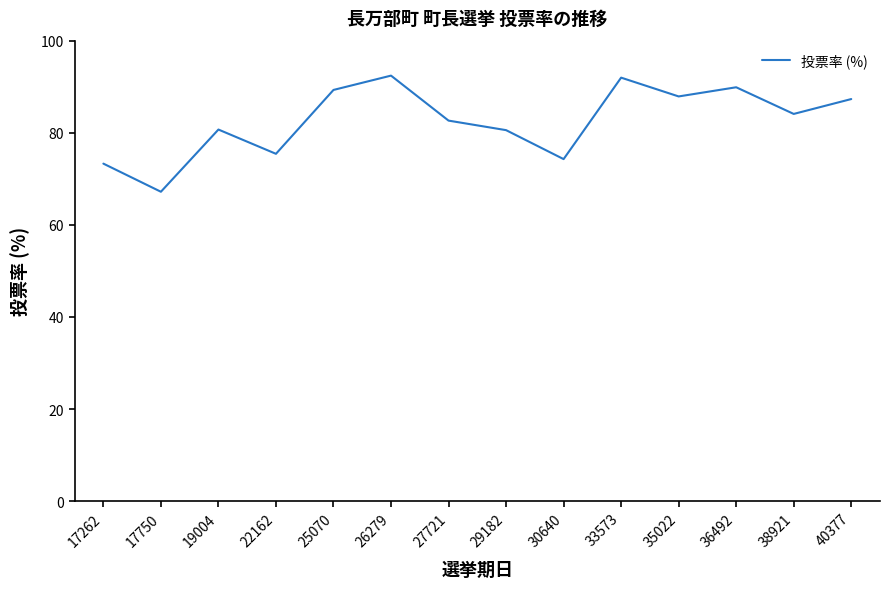

The chart shows a value of 87.3 at 40377. True or false?

True